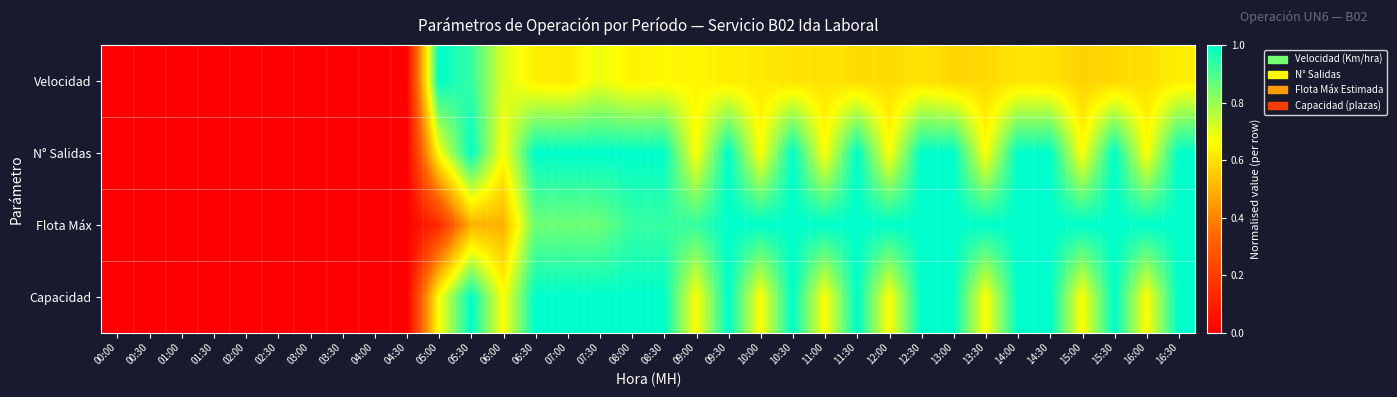

Which category has the lowest value across all series?

00:00